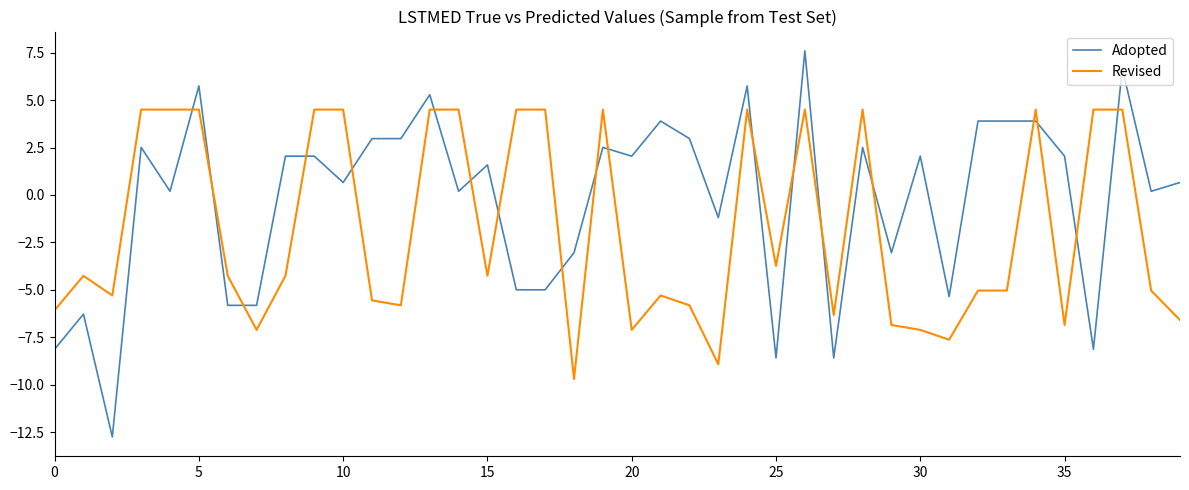

Which series has the largest total across all categories?

Adopted